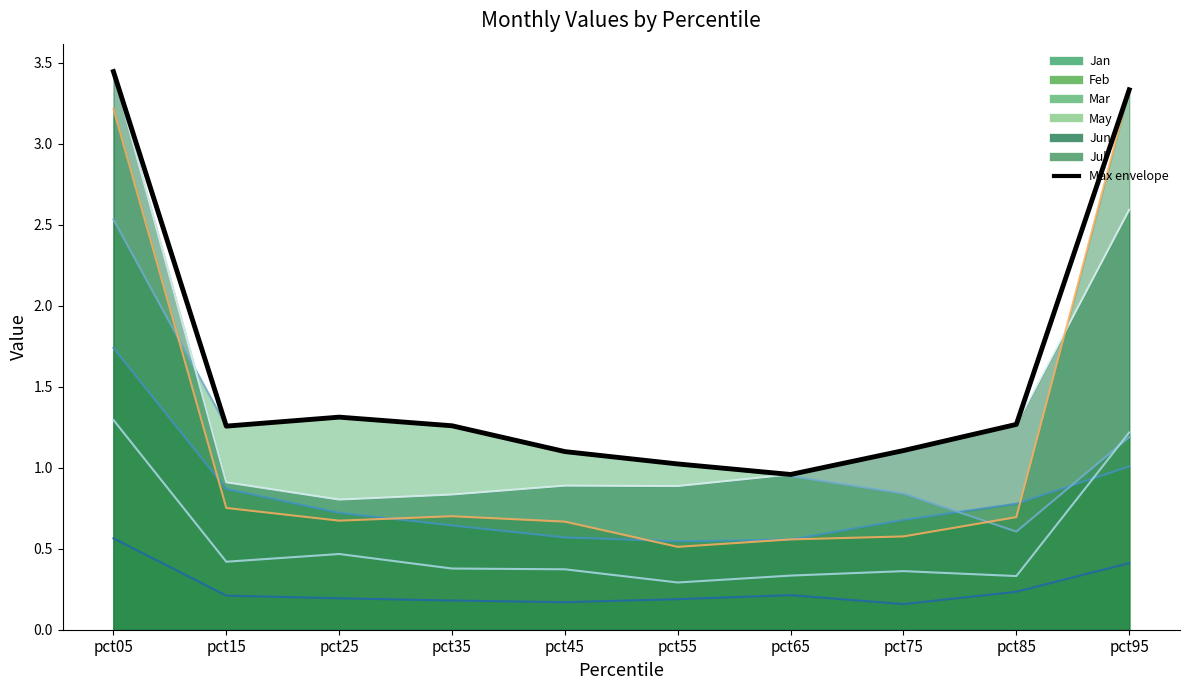

Rank the categories by value from highest to lowest.

pct05, pct95, pct25, pct85, pct35, pct15, pct75, pct45, pct55, pct65